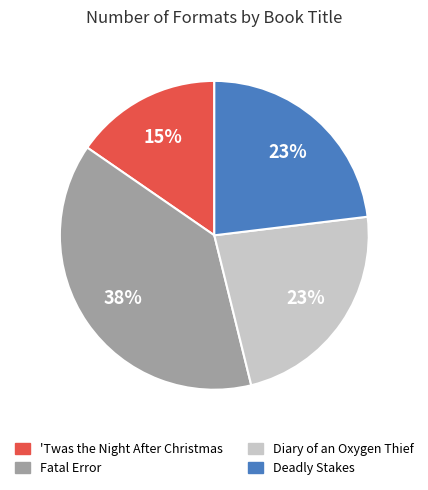

True or false: Deadly Stakes accounts for 10% of the total.

False